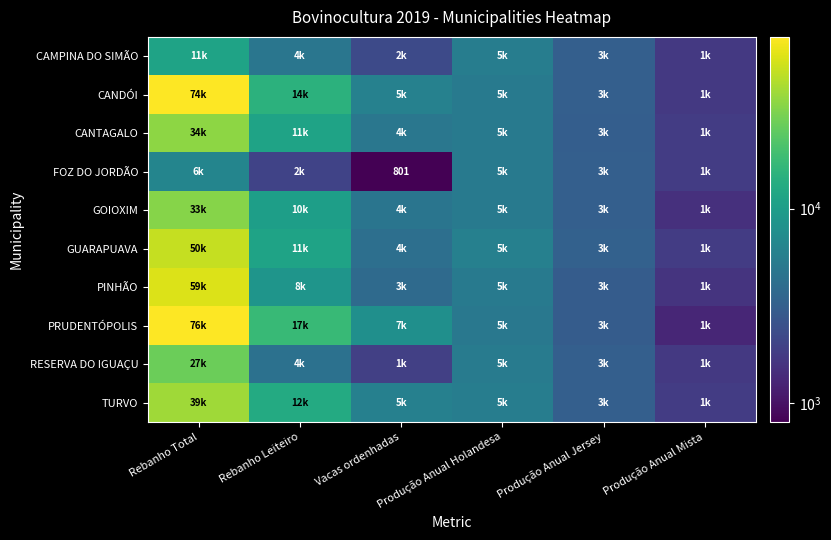

What is the sum of all FOZ DO JORDÃO values?

19370.8